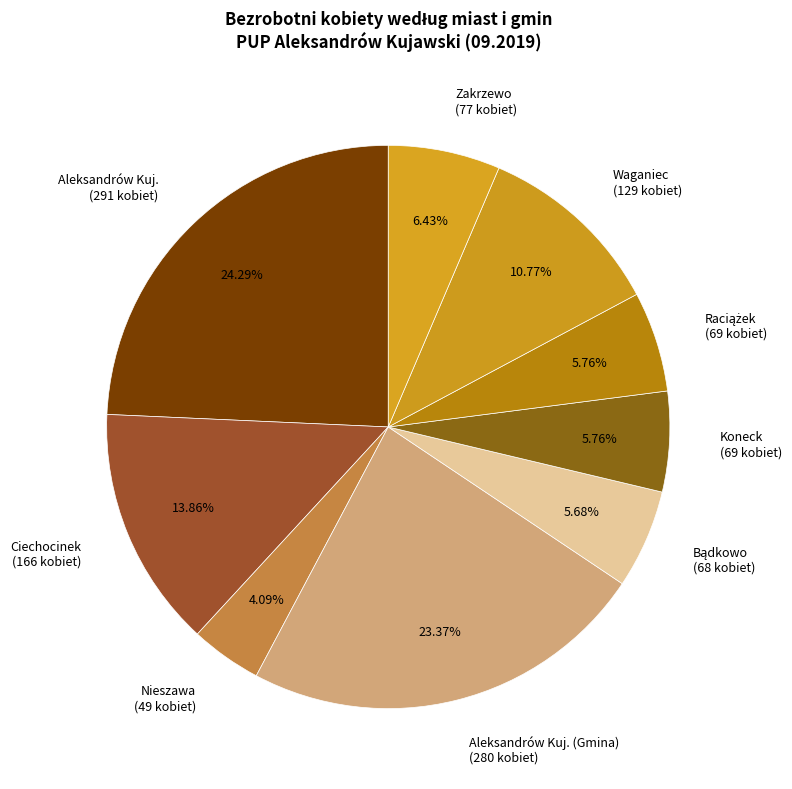

Which has a higher value, Aleksandrów Kuj. (Gmina) (280 kobiet) or Ciechocinek (166 kobiet)?

Aleksandrów Kuj. (Gmina) (280 kobiet)